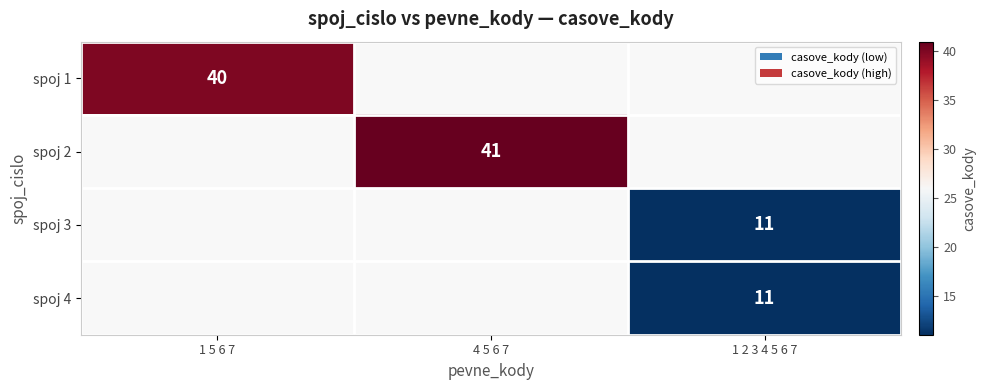

The value of spoj 3 at 1 2 3 4 5 6 7 is 6. True or false?

False